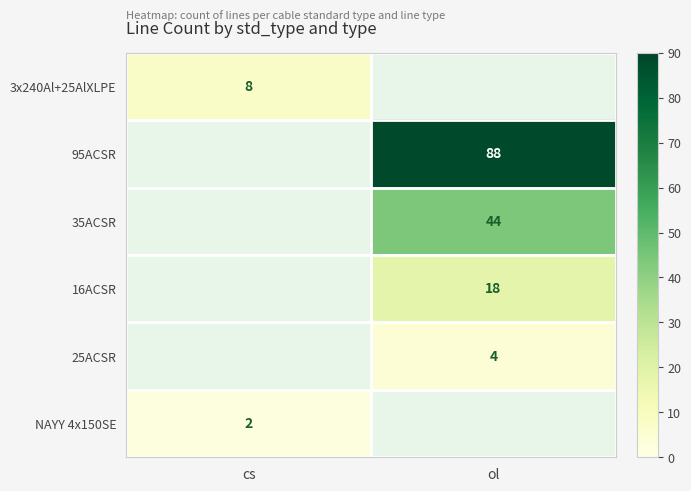

Rank the categories by 95ACSR value from lowest to highest.

cs, ol